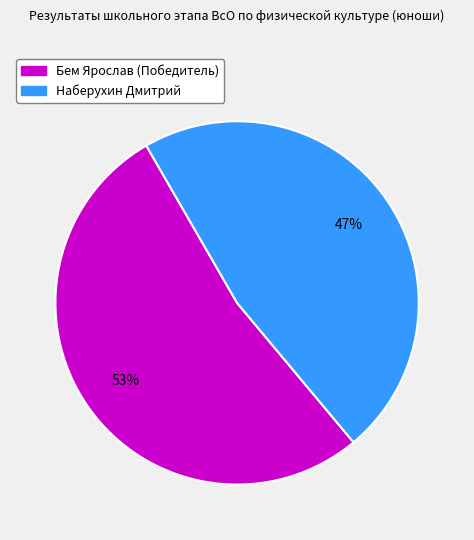

Is it true that Бем Ярослав (Победитель) is 53% of the pie?

True